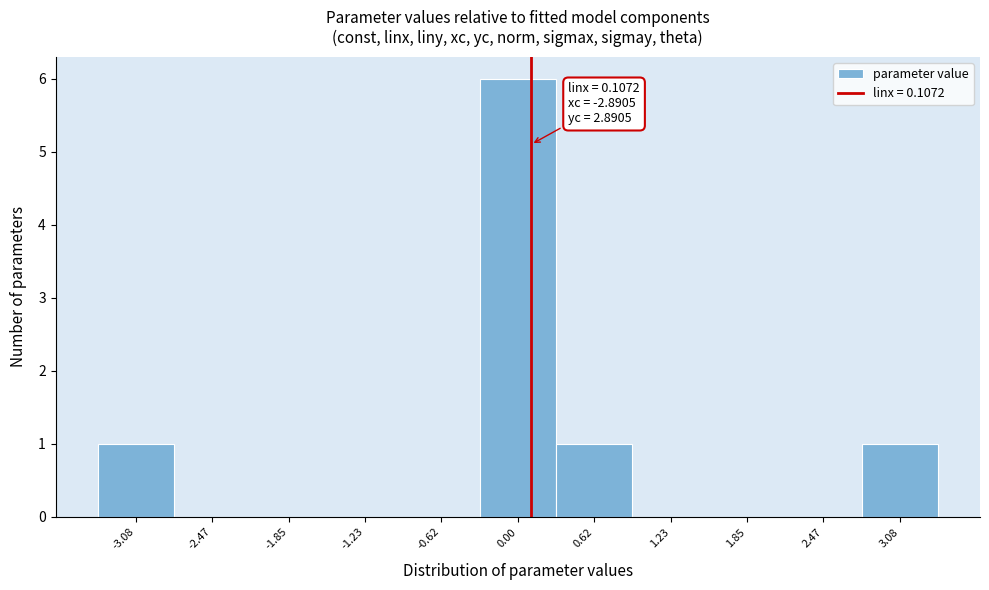

Over which range of the x-axis is the bar tallest?

-0.3 to 0.3